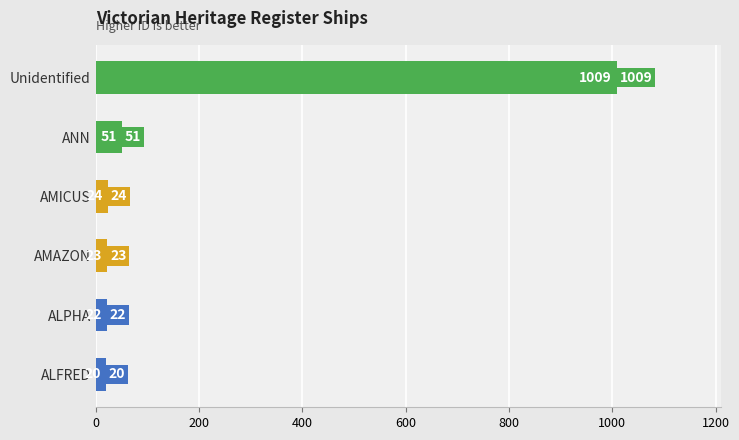

Reading top to bottom, list all the values displayed in this chart.

Unidentified=1009	ANN=51	AMICUS=24	AMAZON=23	ALPHA=22	ALFRED=20